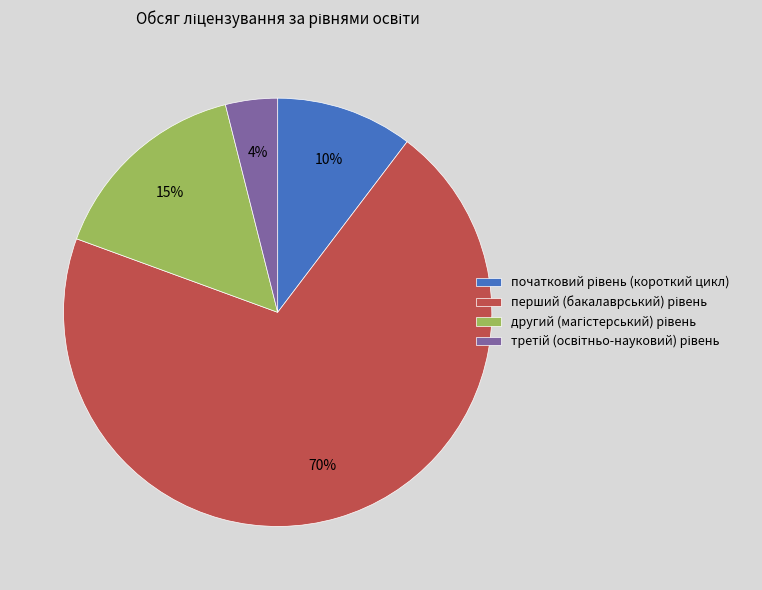

Is there a majority slice in this chart?

Yes